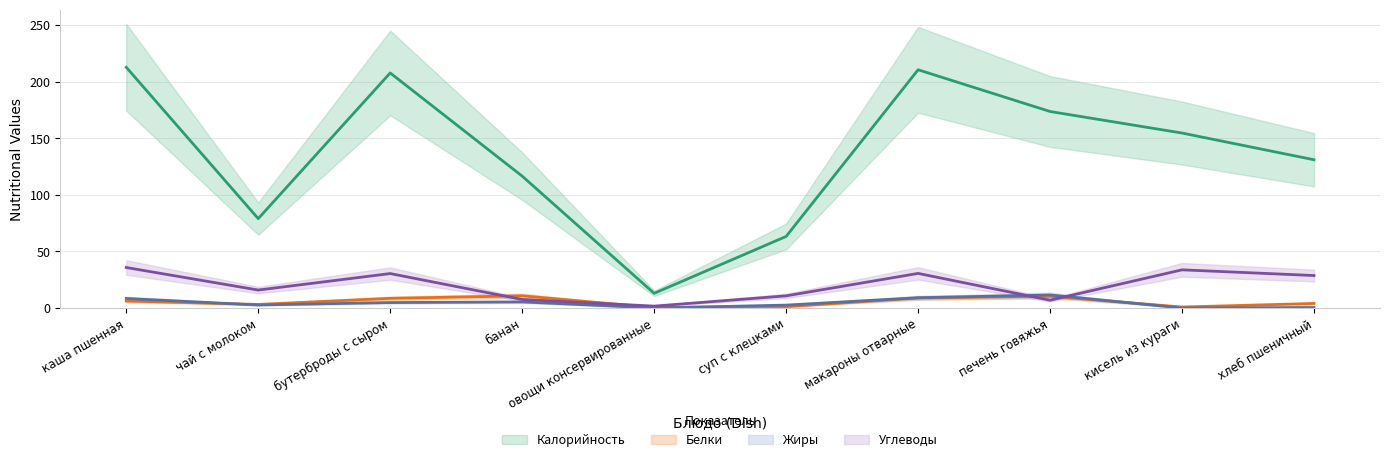

Between овощи консервированные and макароны отварные, which series saw the biggest shift?

Калорийность